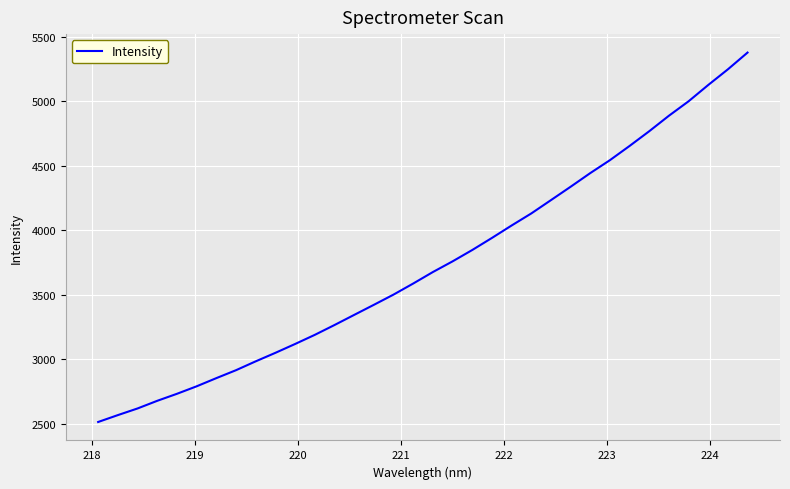

What is the greatest value displayed?

5379.6